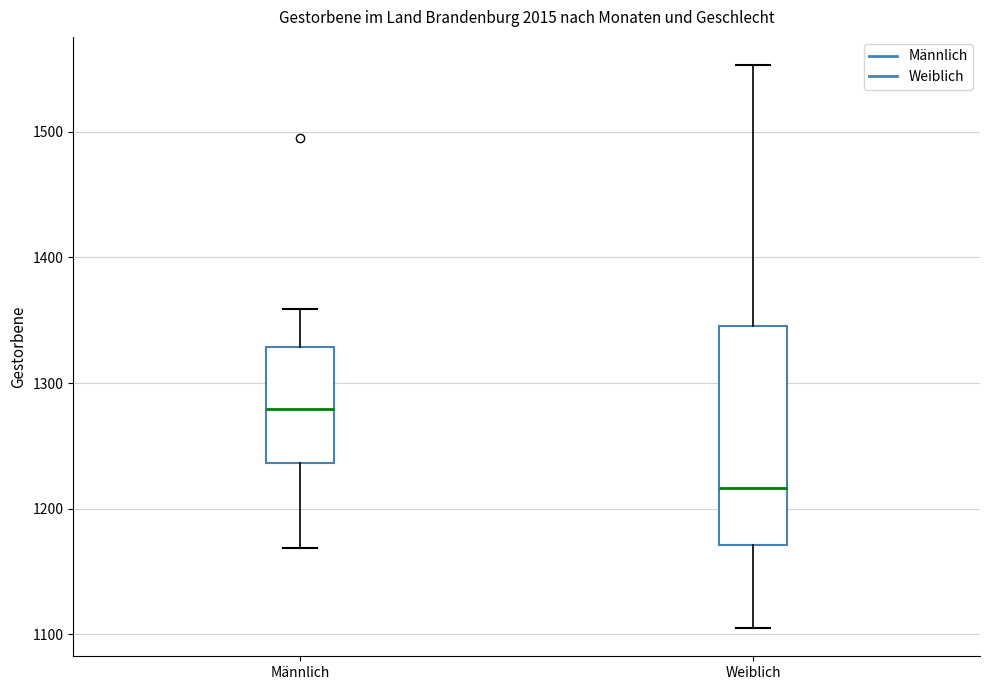

Reading left to right, transcribe this box plot: for each box, give where its median line is, the range the box spans, and where its two whiskers end, as read against the y-axis. The values are not printed on the chart, so give them approximately, as read against the axis.

Männlich: median 1280, box 1240 to 1330, whiskers 1170 to 1360
Weiblich: median 1220, box 1170 to 1350, whiskers 1110 to 1550